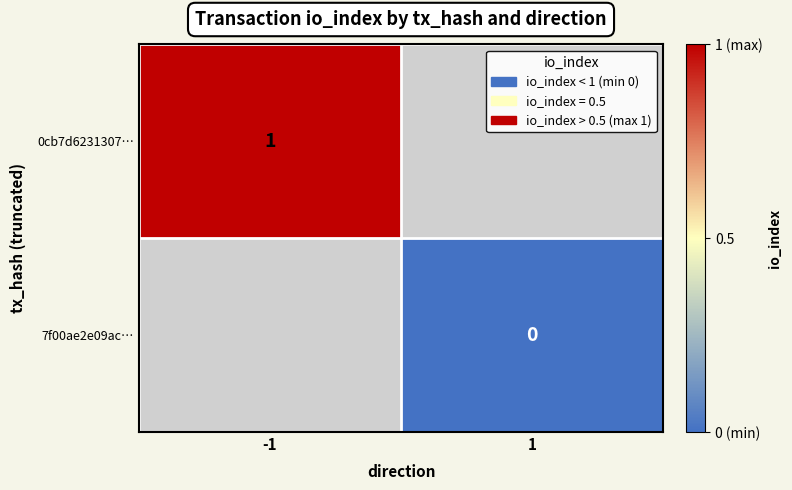

The 0cb7d6231307… series shows 1 at -1. True or false?

True